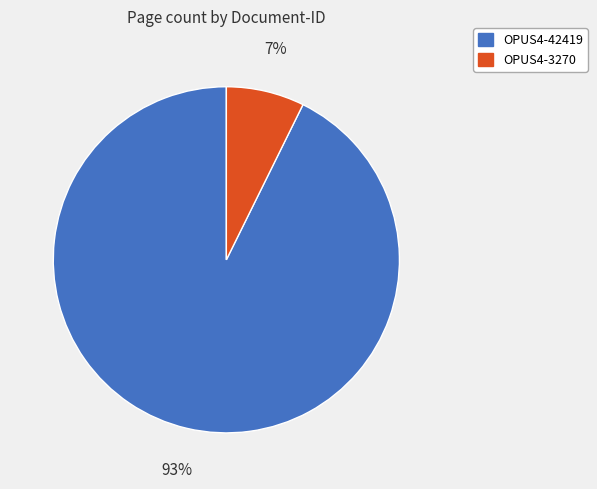

Which slice is the largest?

OPUS4-42419